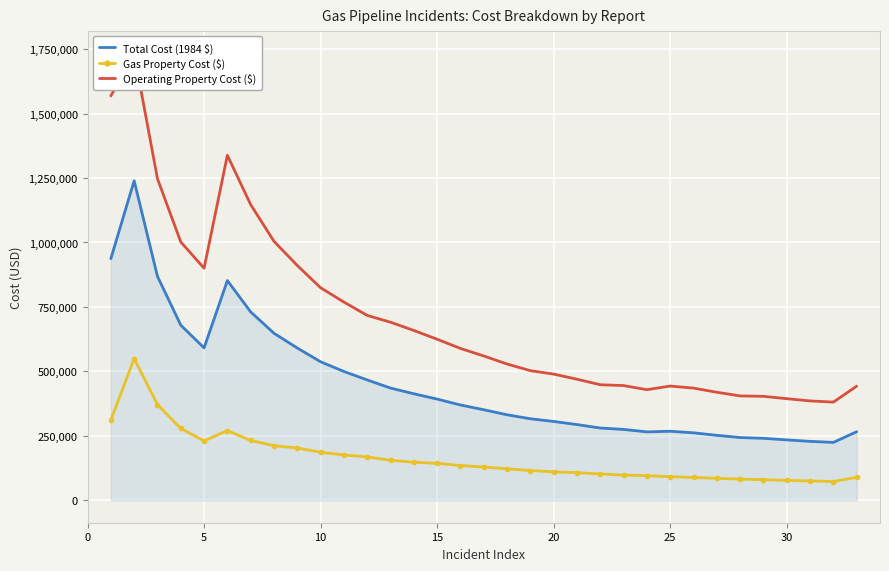

What is the maximum value for Gas Property Cost ($)?

549814.3